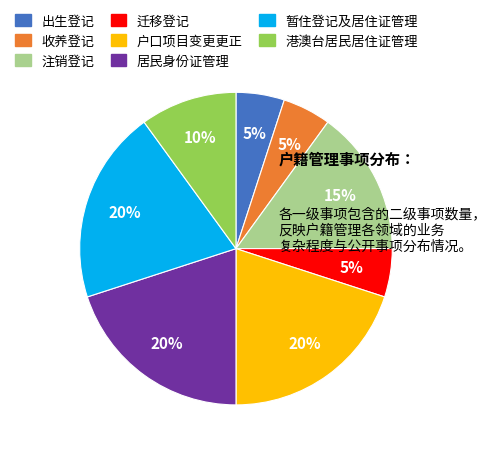

What percentage is the 港澳台居民居住证管理 slice, to the nearest percent?

10%